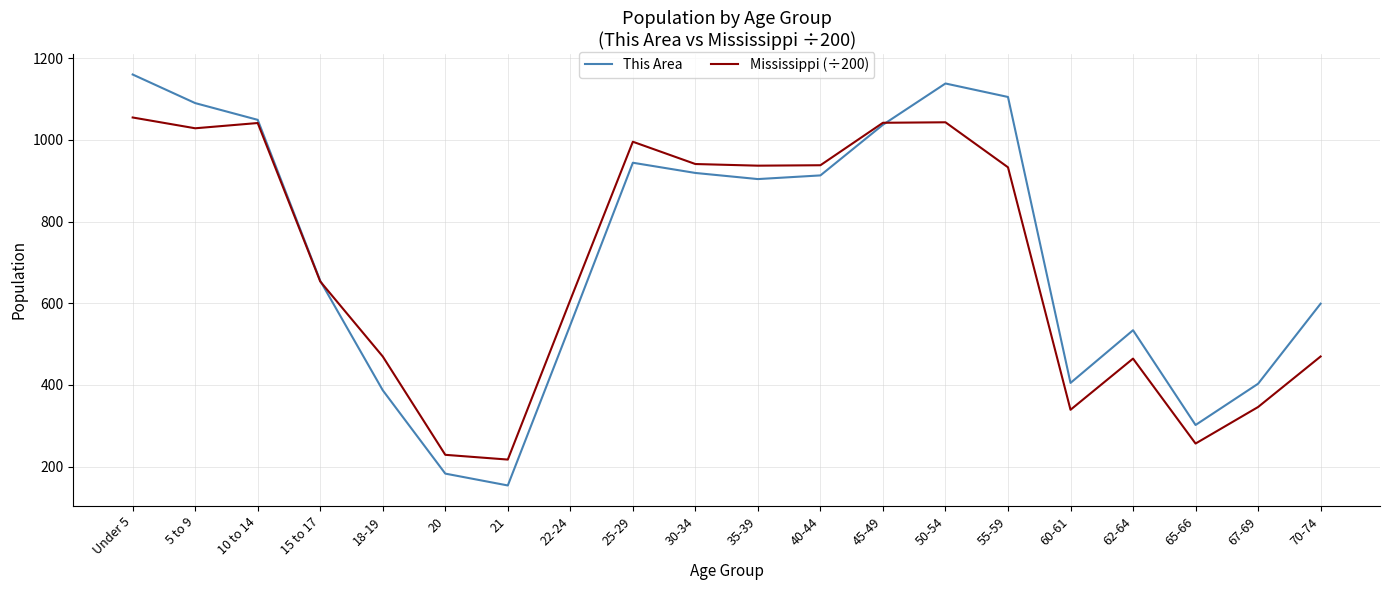

After their last crossing, which series has the higher values: This Area or Mississippi (÷200)?

This Area